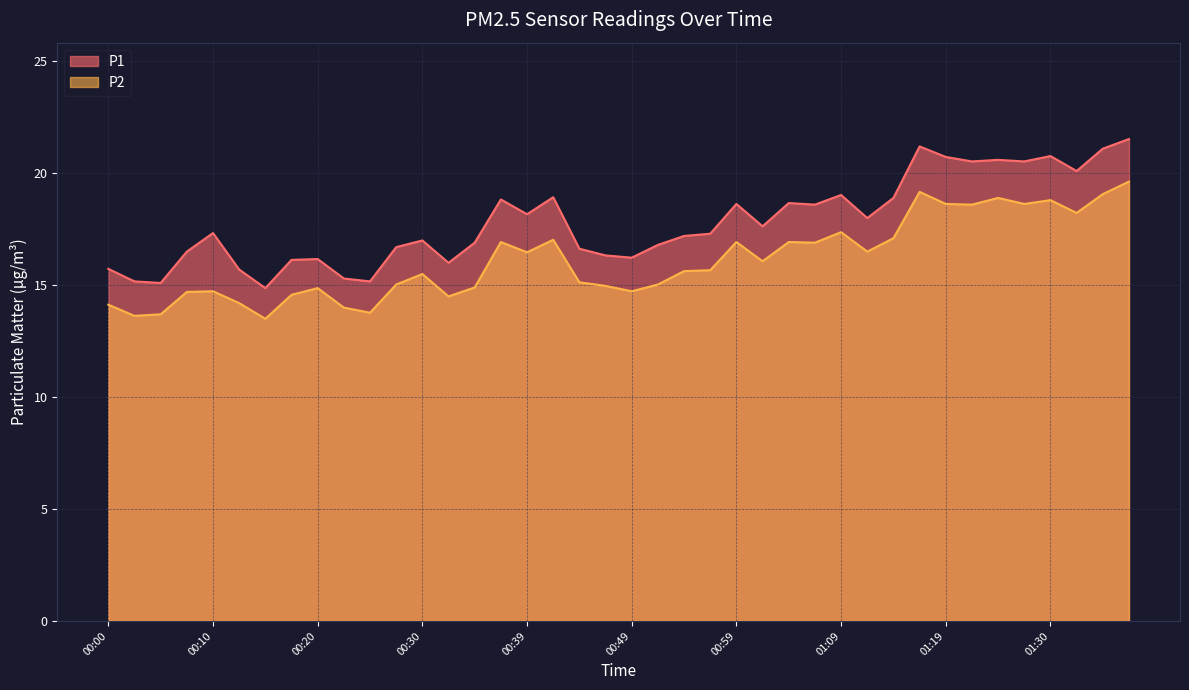

Where is P1 nearest to the value 18?

01:11